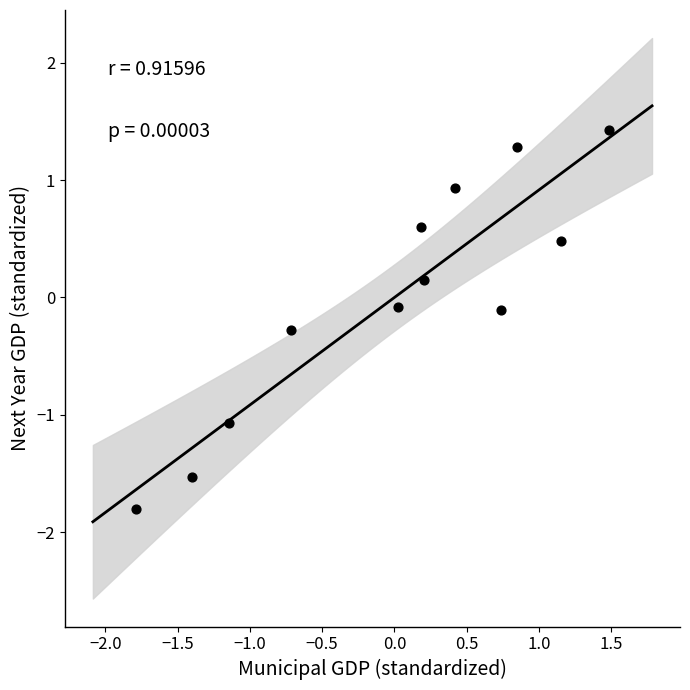

What is the range of X values (max minus min)?

3.3